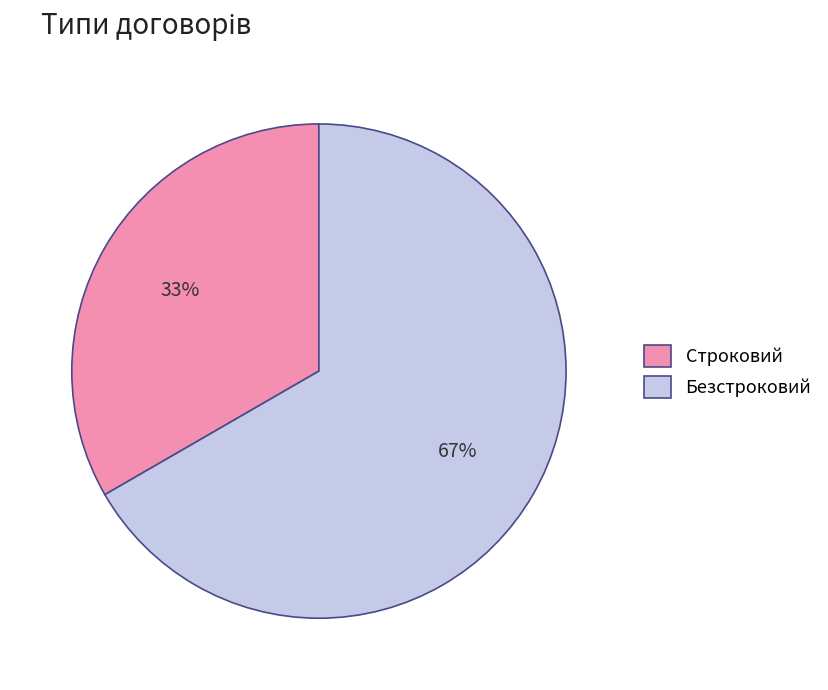

To the nearest percent, what portion does Строковий represent?

33%